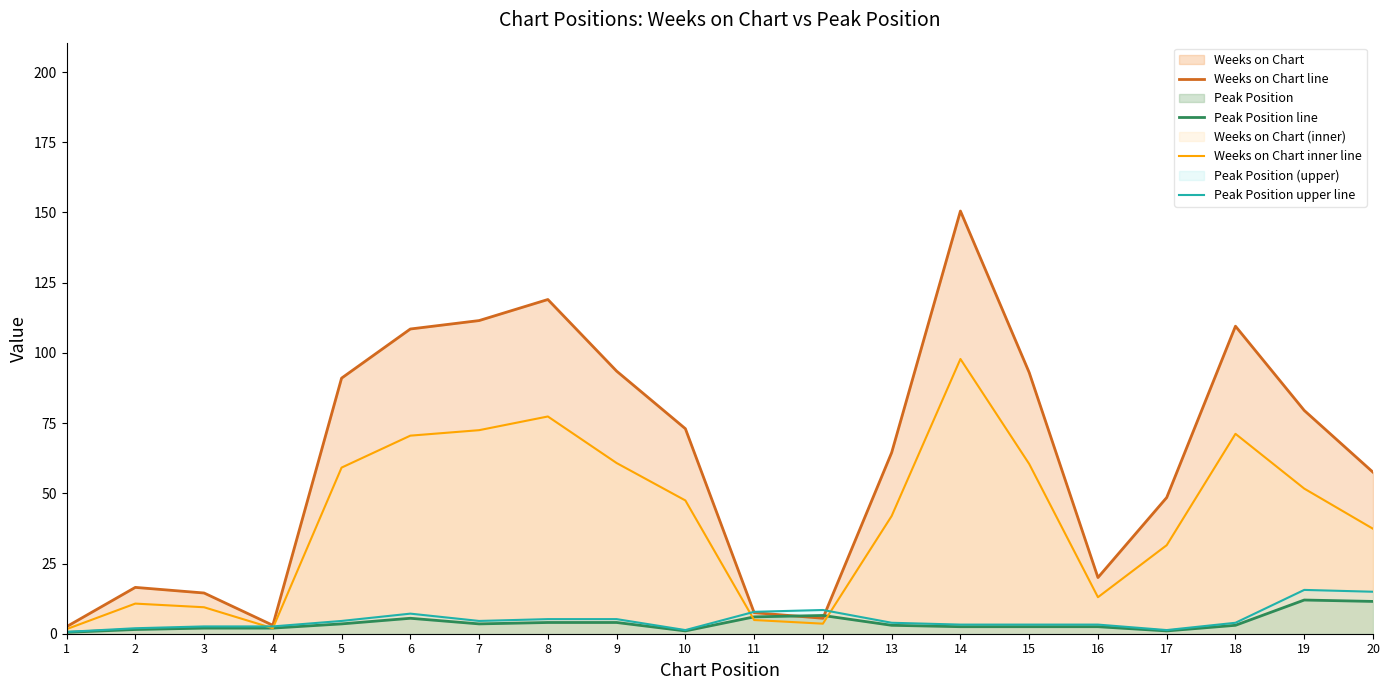

The Peak Position line series shows 1.2 at 9. True or false?

False